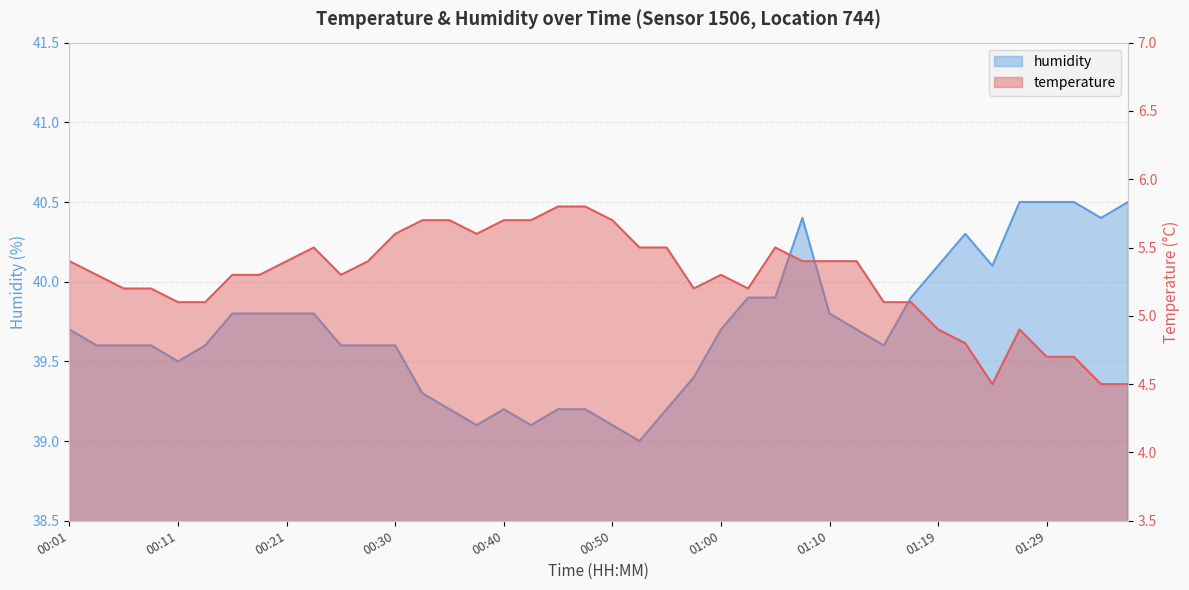

At 01:12, list the series in order from smallest to largest.

temperature, humidity